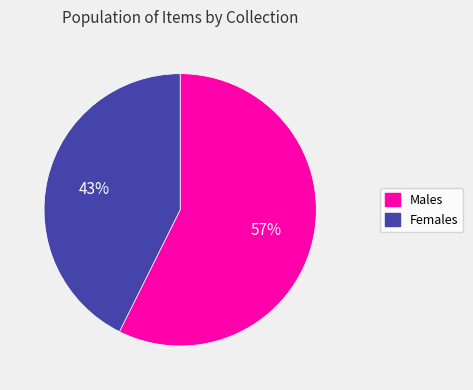

Which category accounts for the majority?

Males